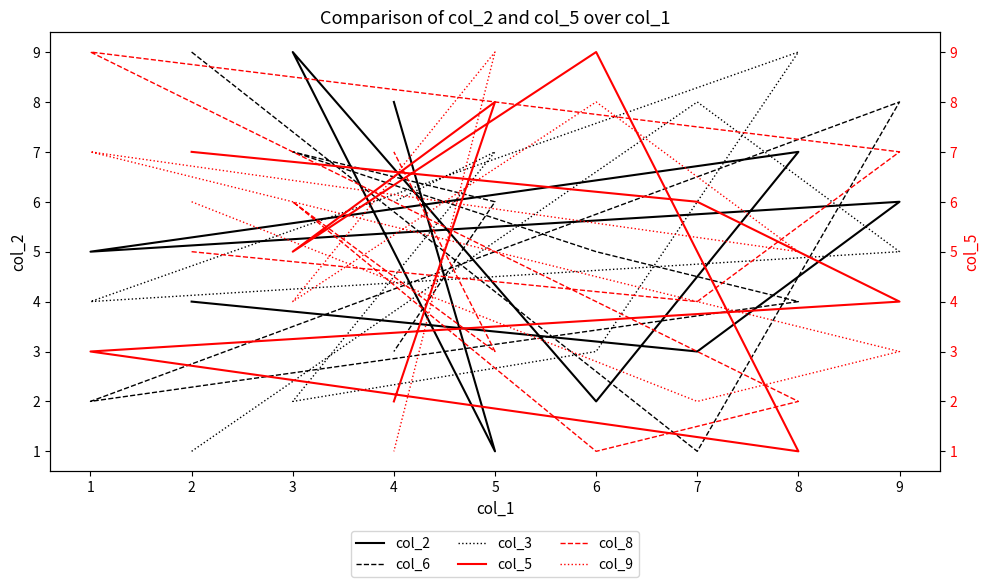

Between 2 and 3, which series saw the biggest shift?

col_2